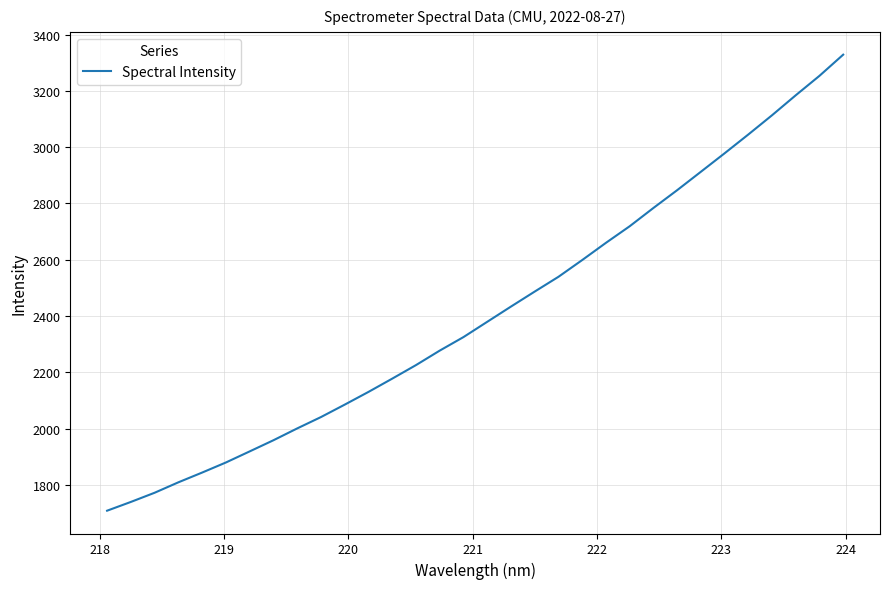

What is the minimum value shown in the chart?

1708.3